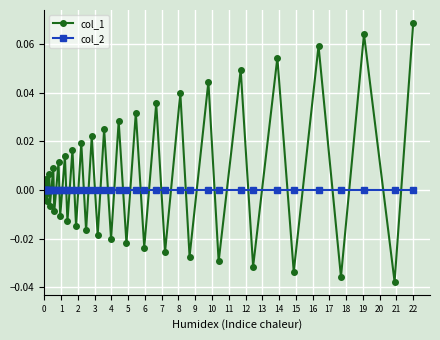

Rank the series by their maximum value, from lowest to highest.

col_2, col_1